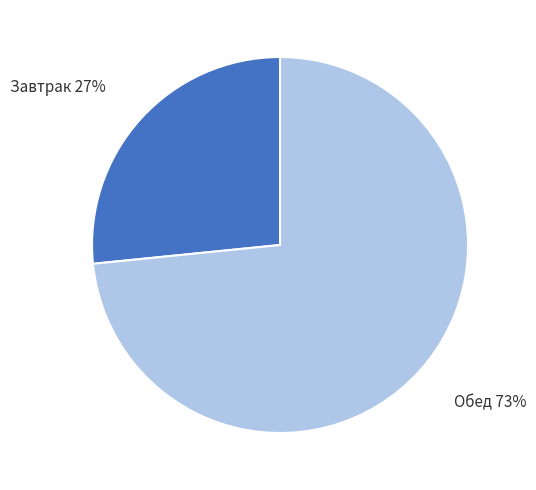

How many slices are in this pie chart?

2